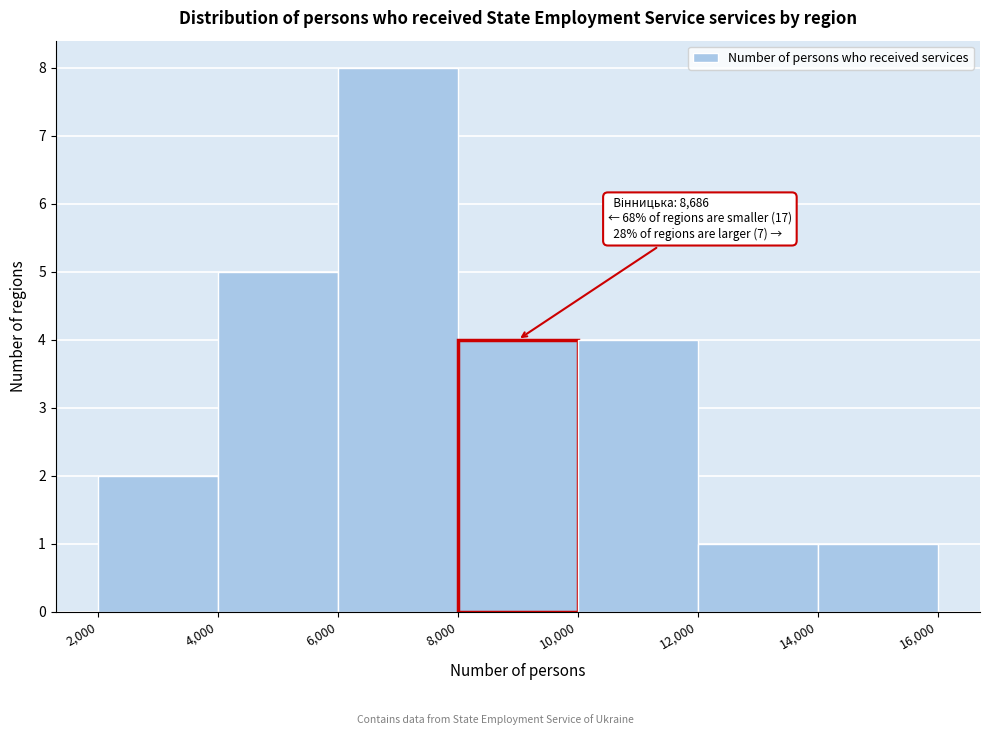

Which range on the x-axis has the tallest bar?

6,000 to 8,000